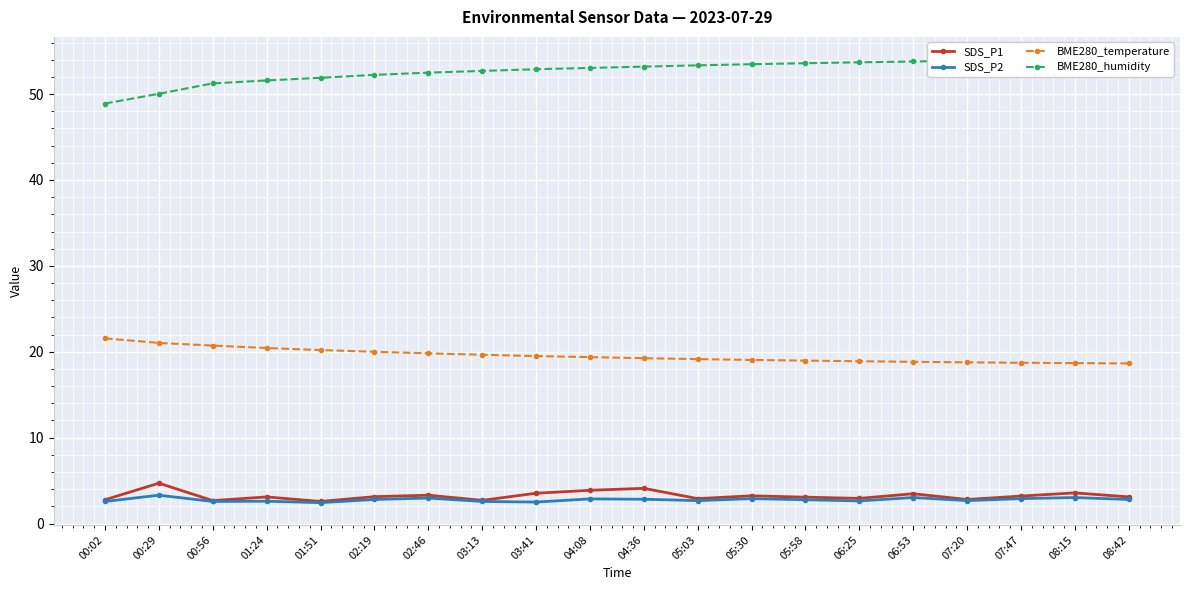

Is it true that BME280_temperature equals 14.8 at 00:02?

False